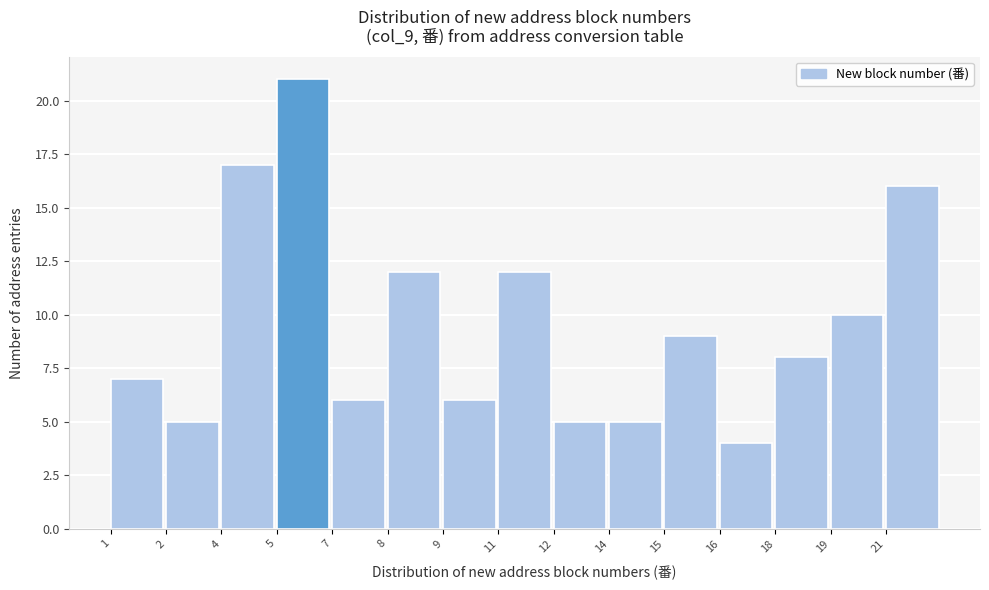

Reading left to right, extract all data points from this chart.

7	5	17	21	6	12	6	12	5	5	9	4	8	10	16